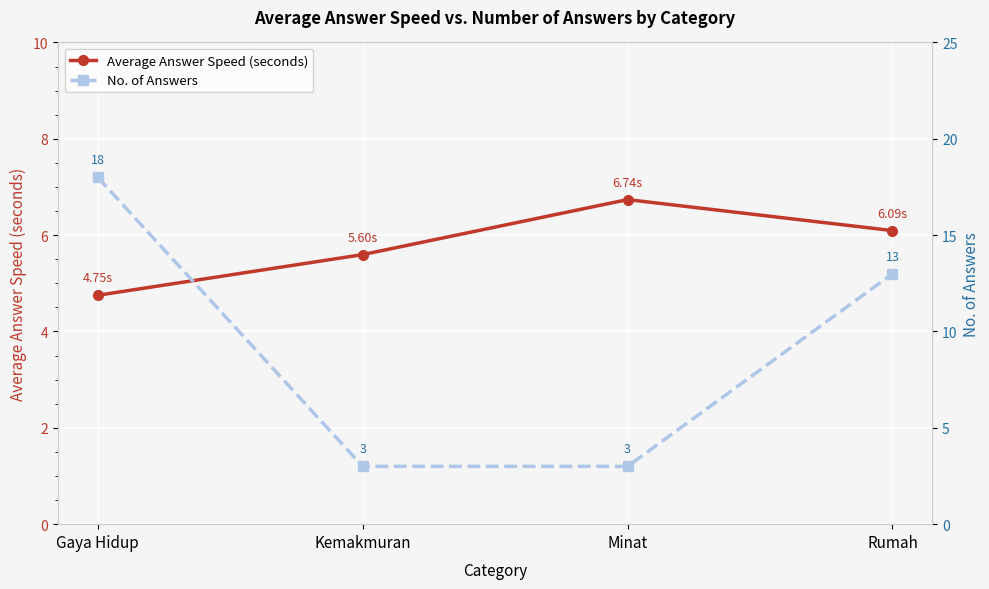

What is the difference between the No. of Answers values at Gaya Hidup and Kemakmuran?

15.0